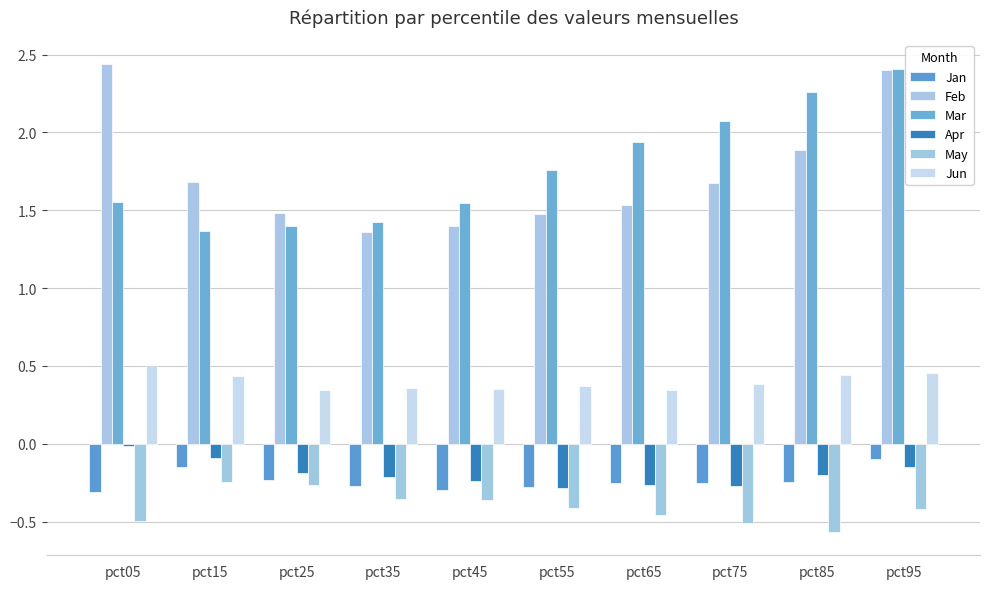

What is the sum of the May values at pct55 and pct85?

-1.0